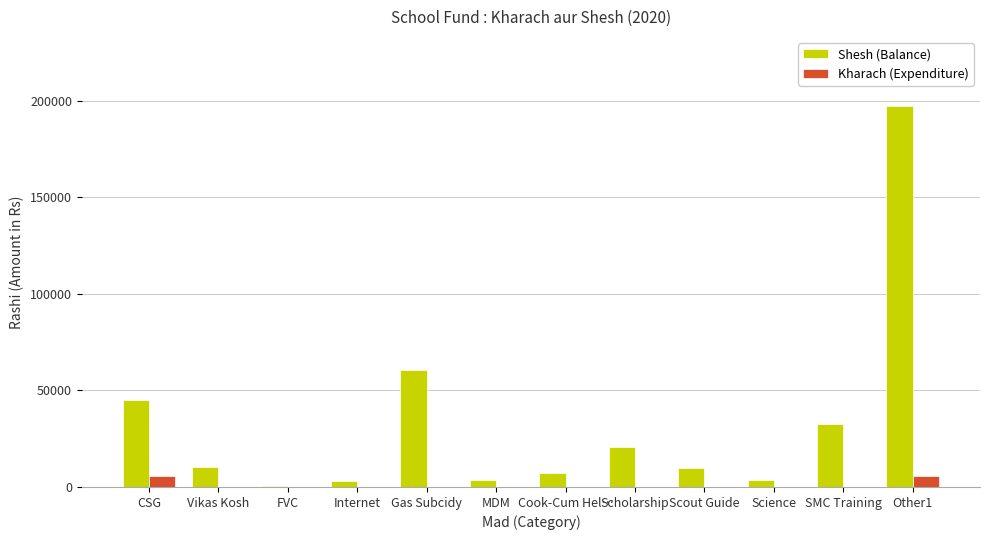

At which label does Shesh (Balance) first exceed 10226?

CSG